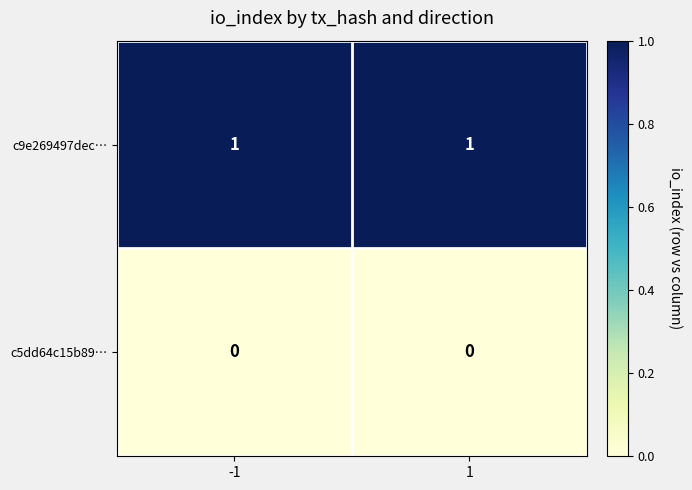

List the series in order of their overall mean, highest first.

c9e269497dec…, c5dd64c15b89…